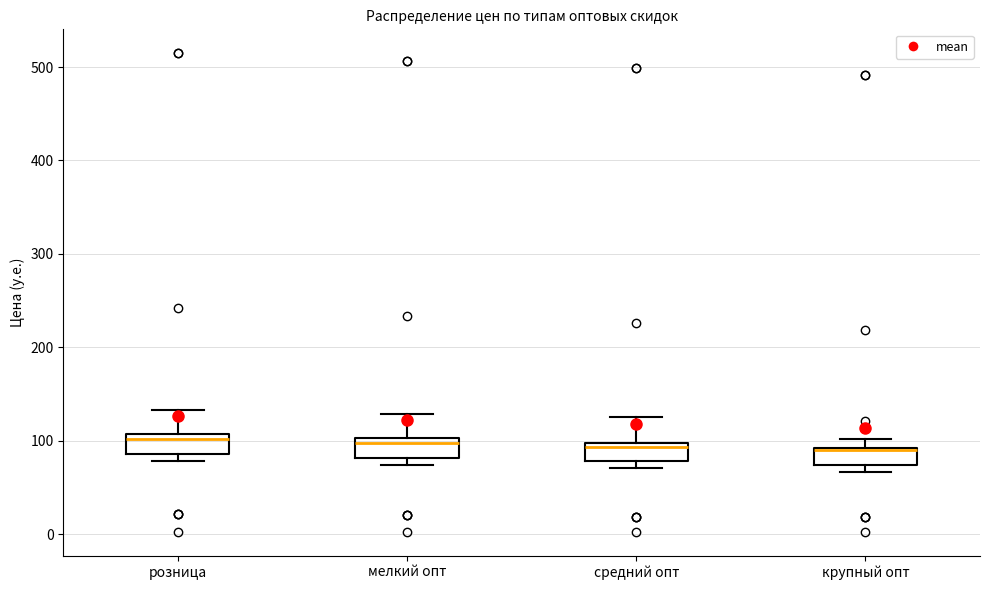

Reading left to right, read every box against the y-axis: the position of its median line, the range the box covers, and the ends of its whiskers. The values are not printed on the chart, so give them approximately, as read against the axis.

розница: median 100, box 90 to 110, whiskers 80 to 130
мелкий опт: median 100 (just below the box's upper edge), box 80 to 100, whiskers 70 to 130
средний опт: median 90, box 80 to 100, whiskers 70 to 120
крупный опт: median 90, box 70 to 90, whiskers 70 (just below the box's lower edge) to 100